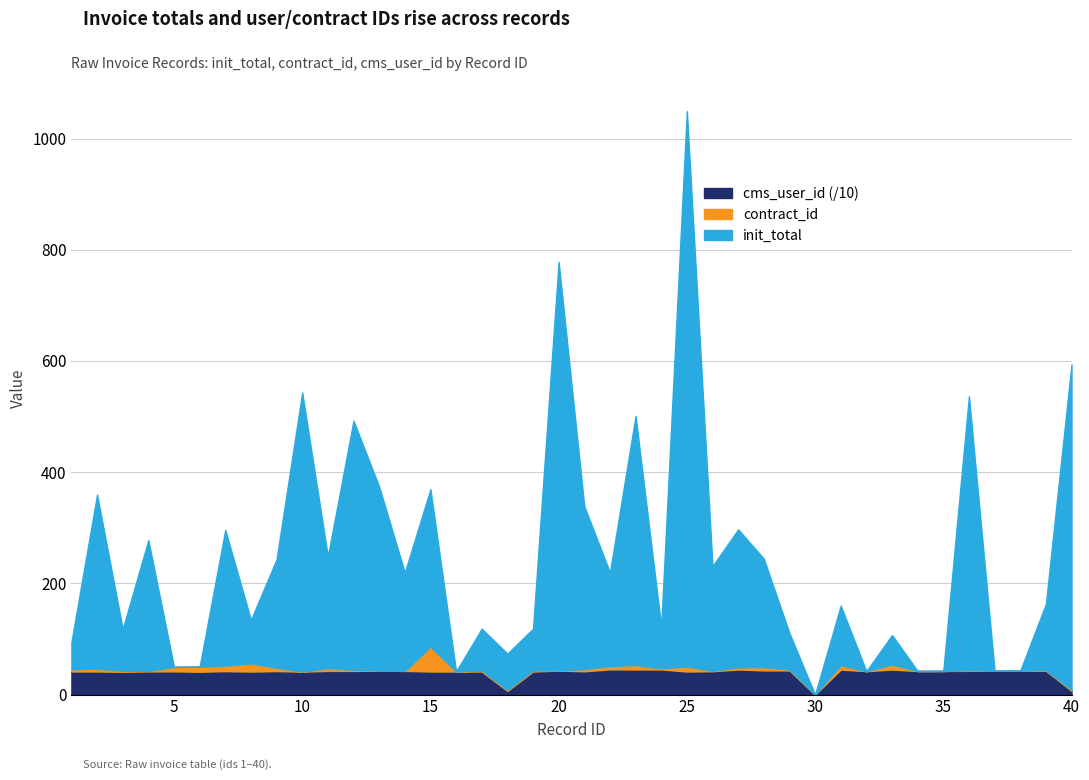

At which category is the sum across all series the highest?

25